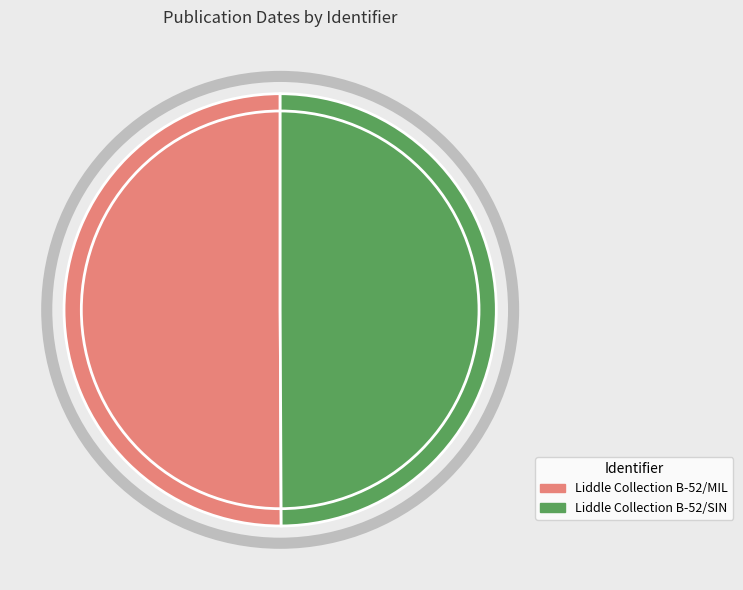

True or false: Liddle Collection B-52/SIN accounts for 58% of the total.

False